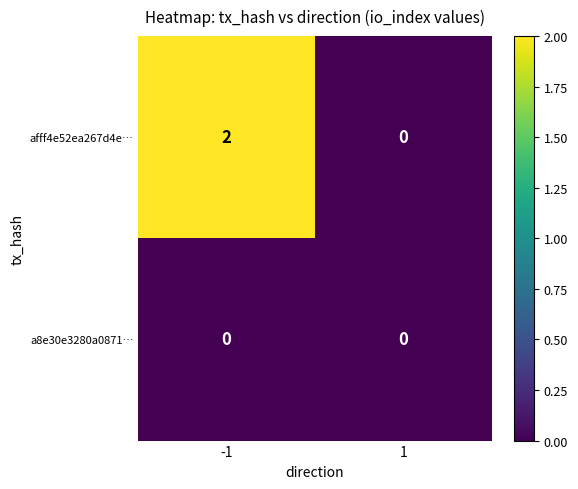

Which series has the largest range (max minus min)?

afff4e52ea267d4e…